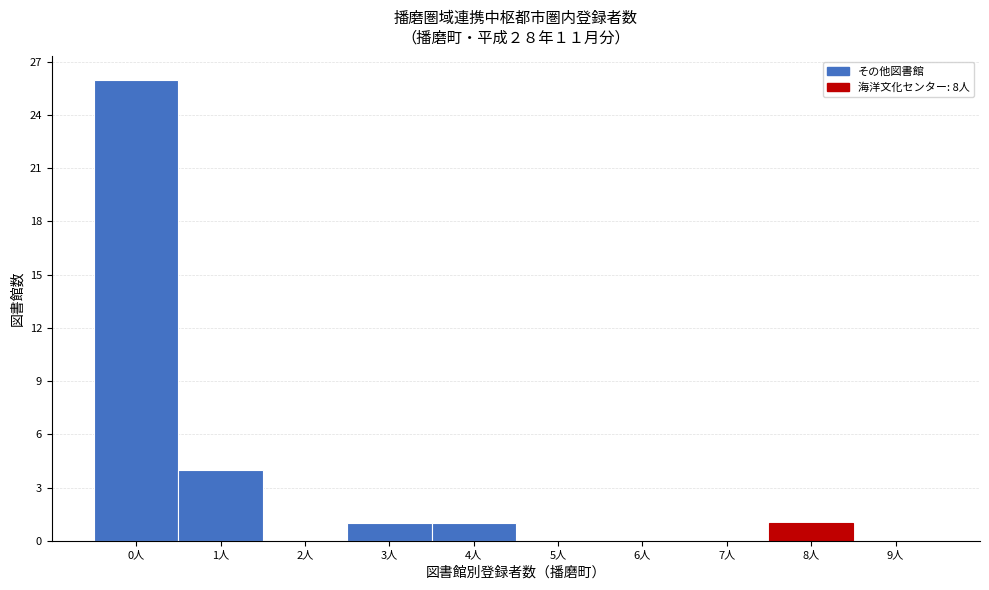

Reading right to left, what are all the values shown in this chart?

9人=0	8人=1	7人=0	6人=0	5人=0	4人=1	3人=1	2人=0	1人=4	0人=26